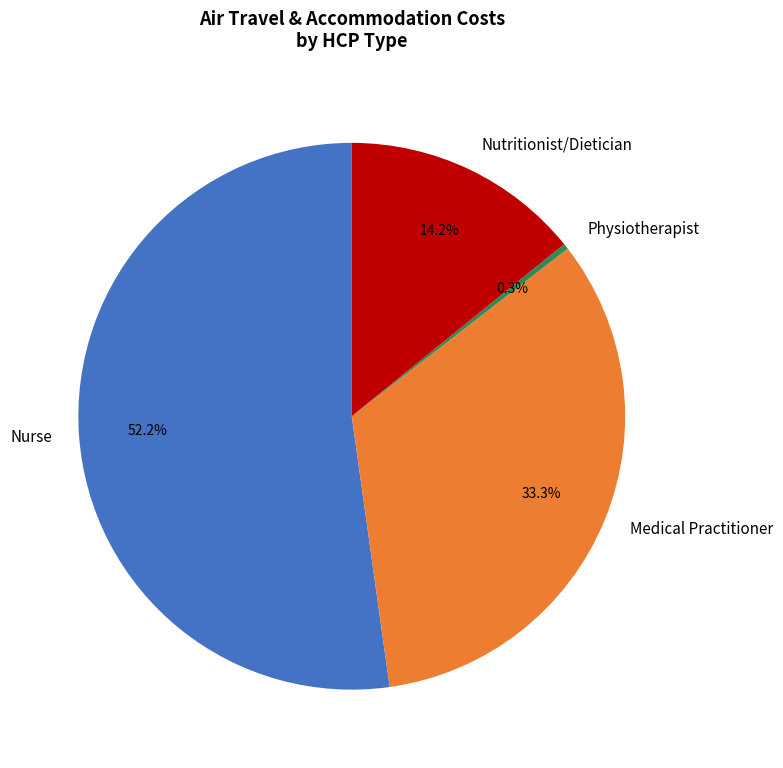

What percentage is the Medical Practitioner slice, to the nearest percent?

33%